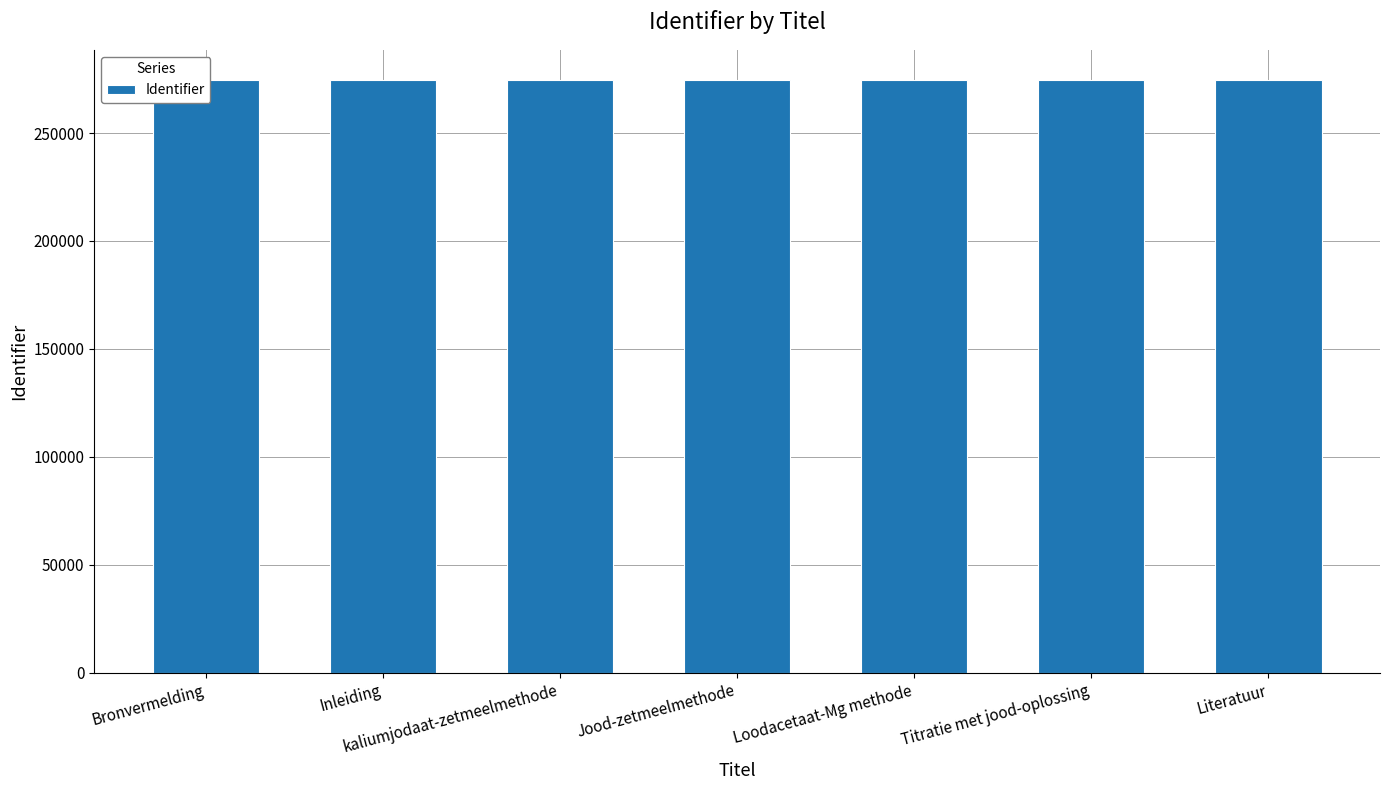

What is the change in value from kaliumjodaat-zetmeelmethode to Titratie met jood-oplossing?

+218